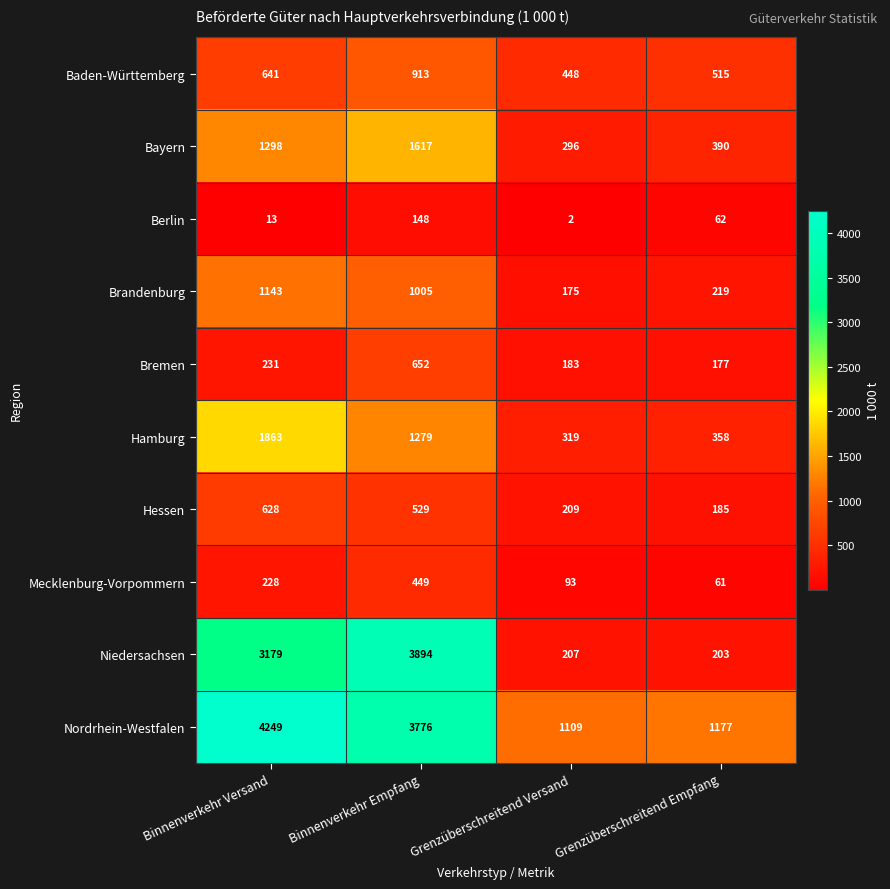

True or false: Baden-Württemberg has a value of 515 at Grenzüberschreitend Empfang.

True